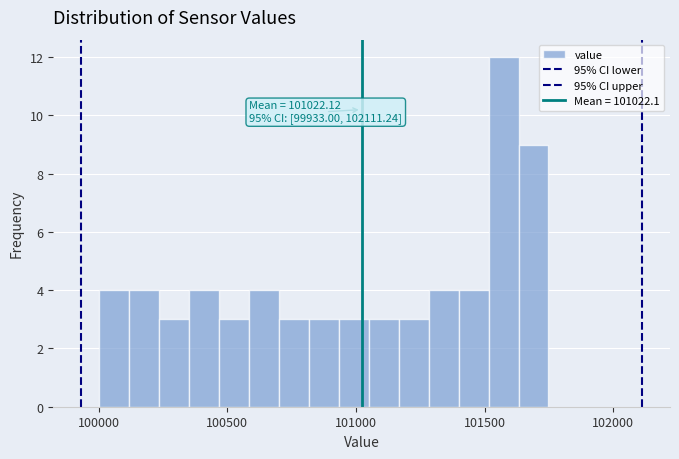

Read against the x-axis, roughly where is the centre of the tallest bar?

101550